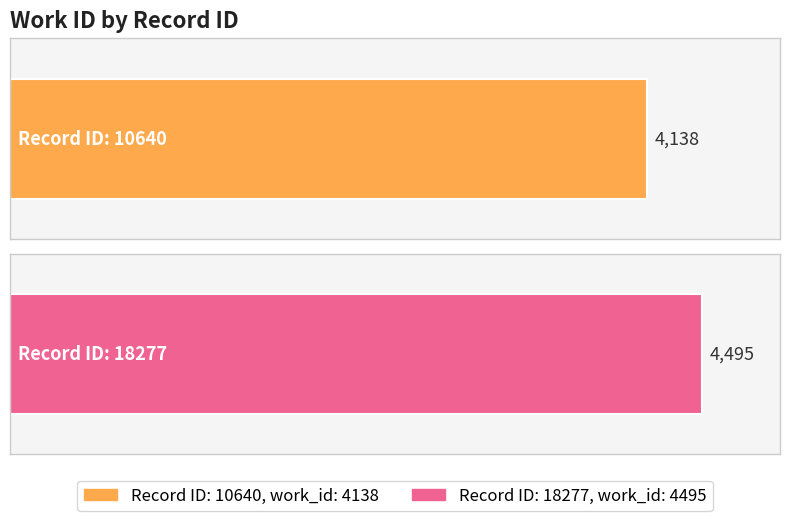

How many data points are less than 4495?

1